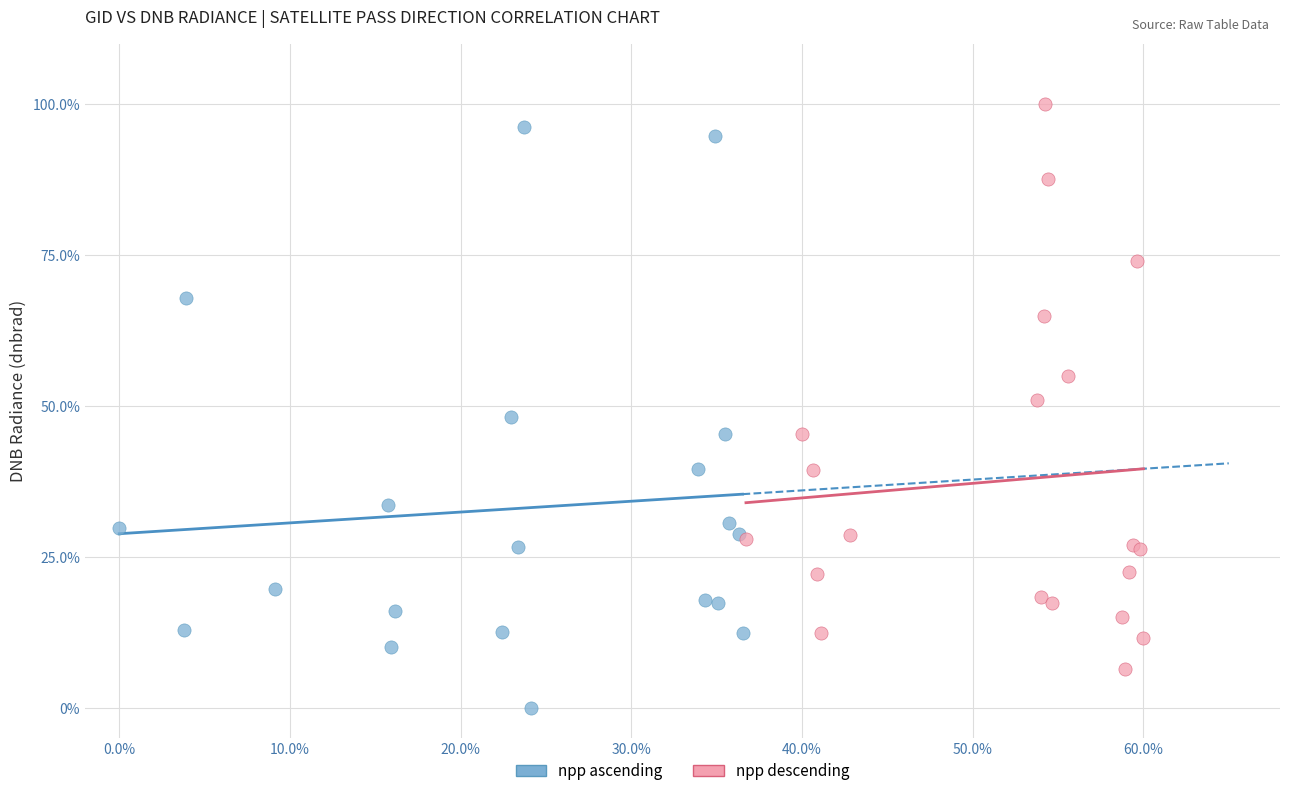

What are all the series names shown in the legend?

npp ascending, npp descending